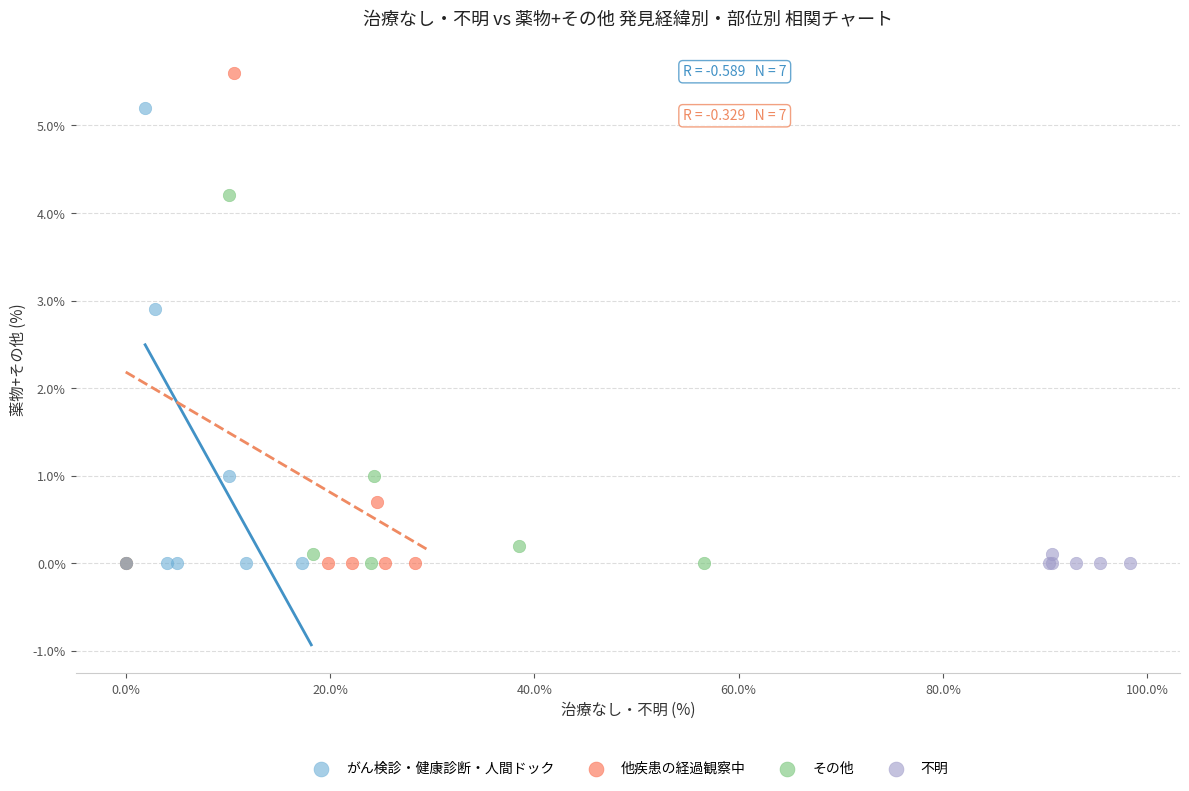

Which series reaches the maximum Y coordinate?

他疾患の経過観察中